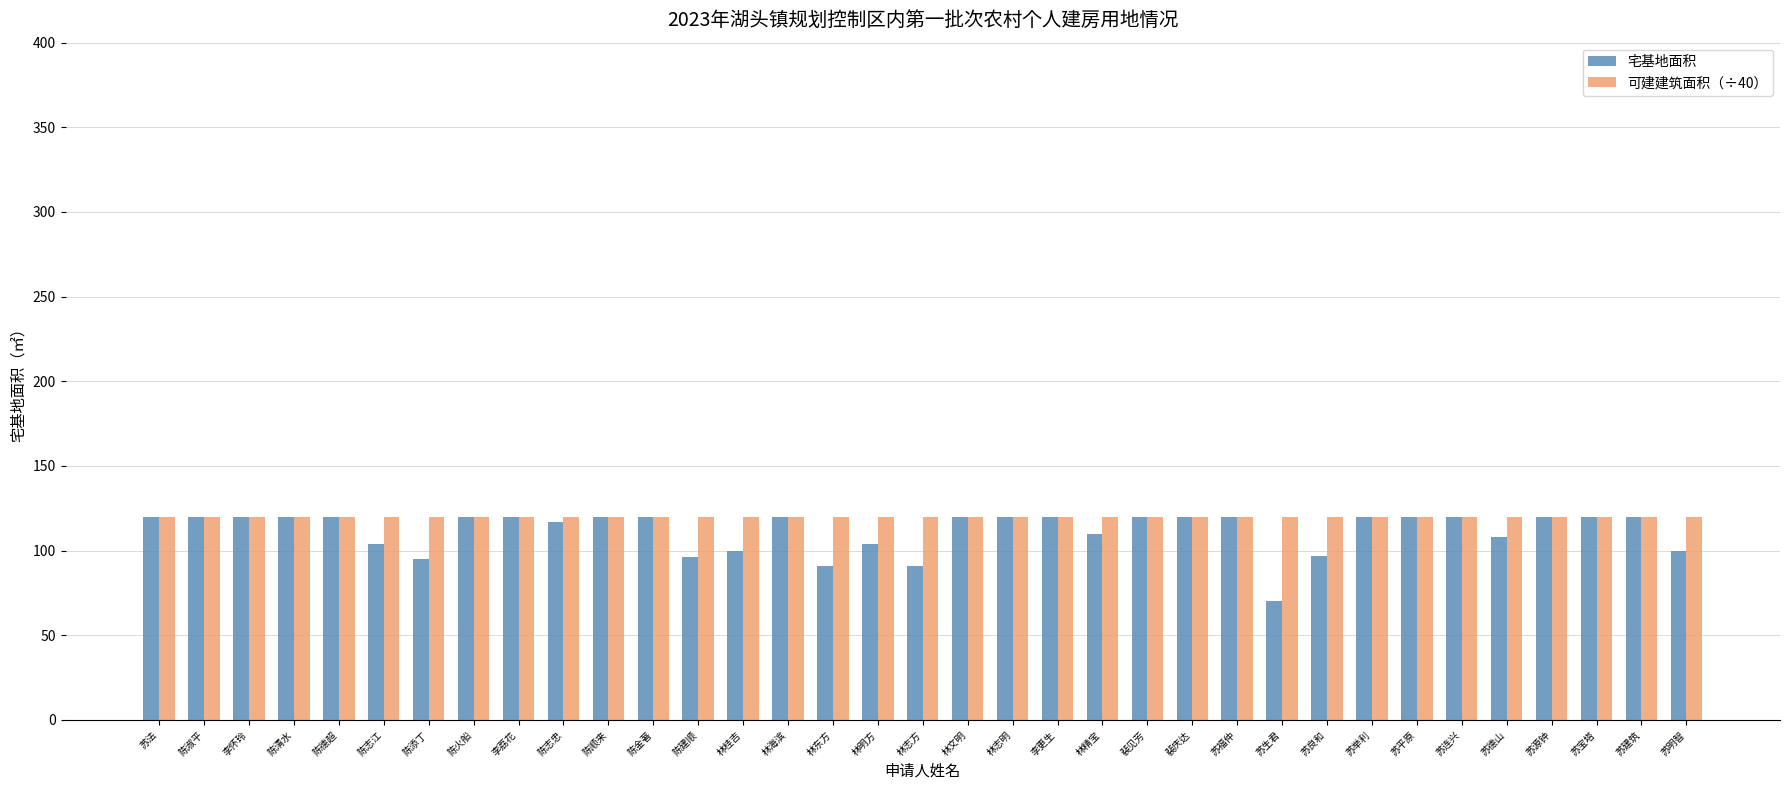

What position from the left is 苏明智?

35